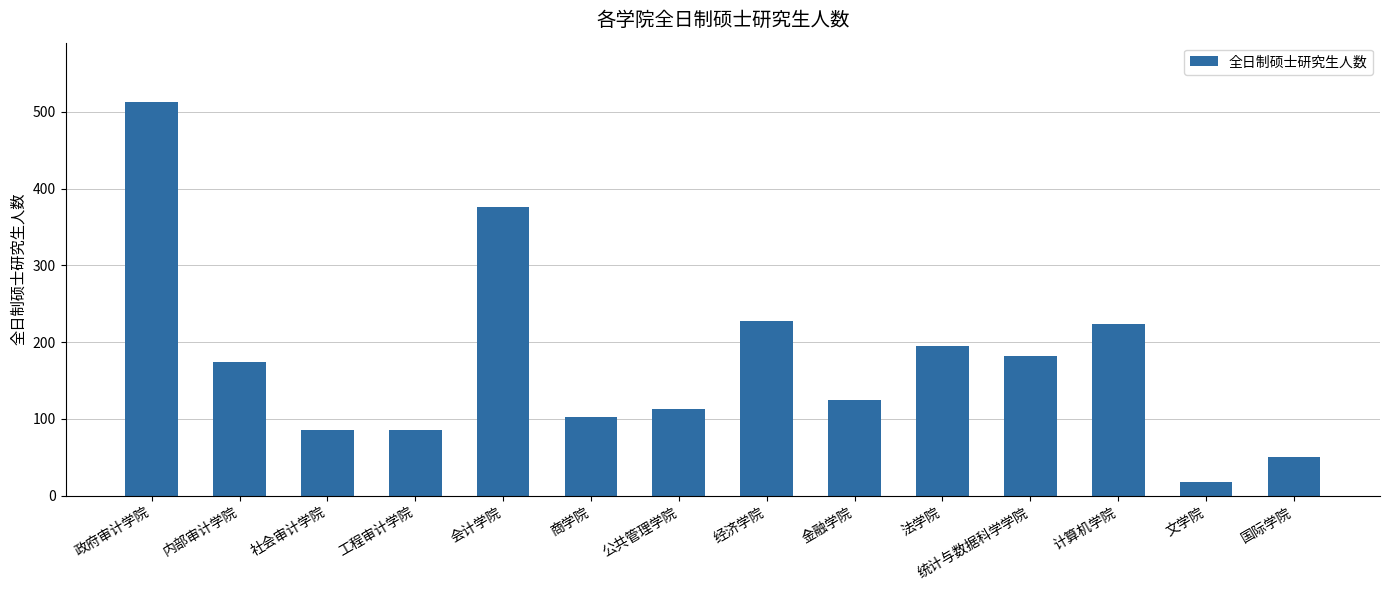

What is the greatest value displayed?

513